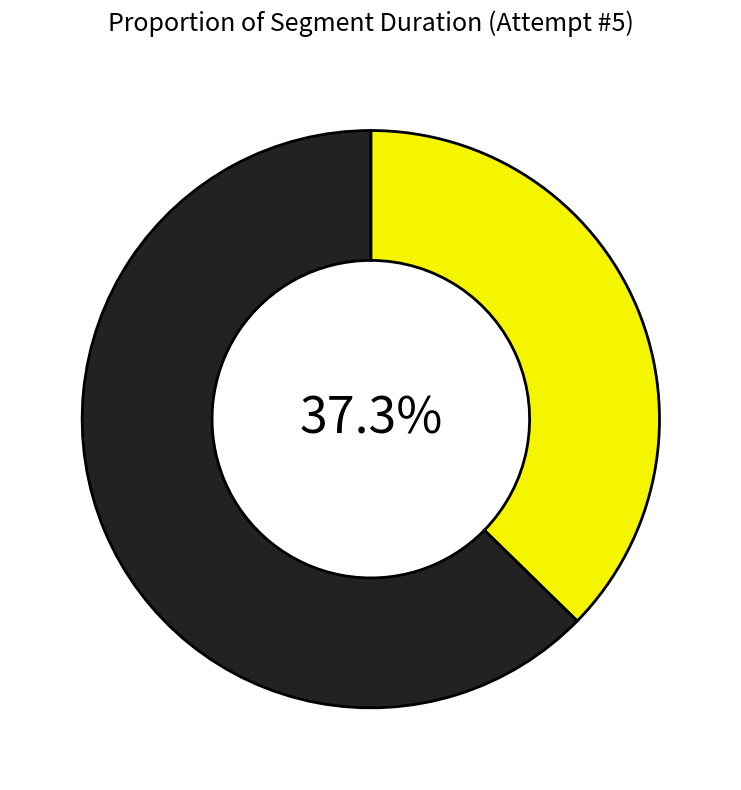

Does any single category account for the majority?

Yes